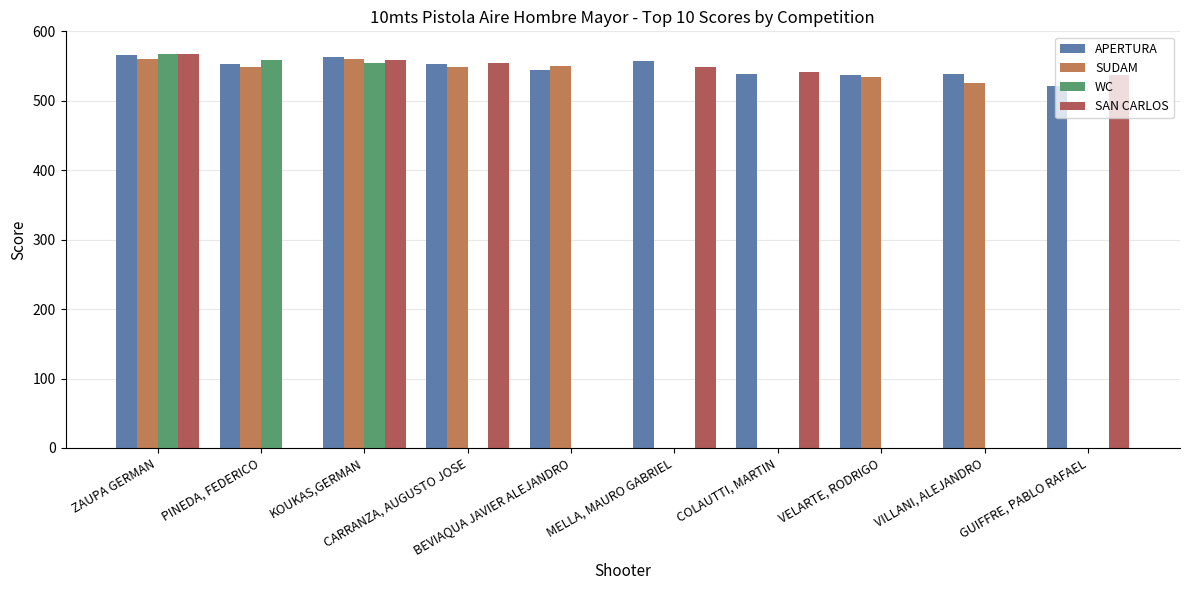

What is the sum of all WC values?

1680